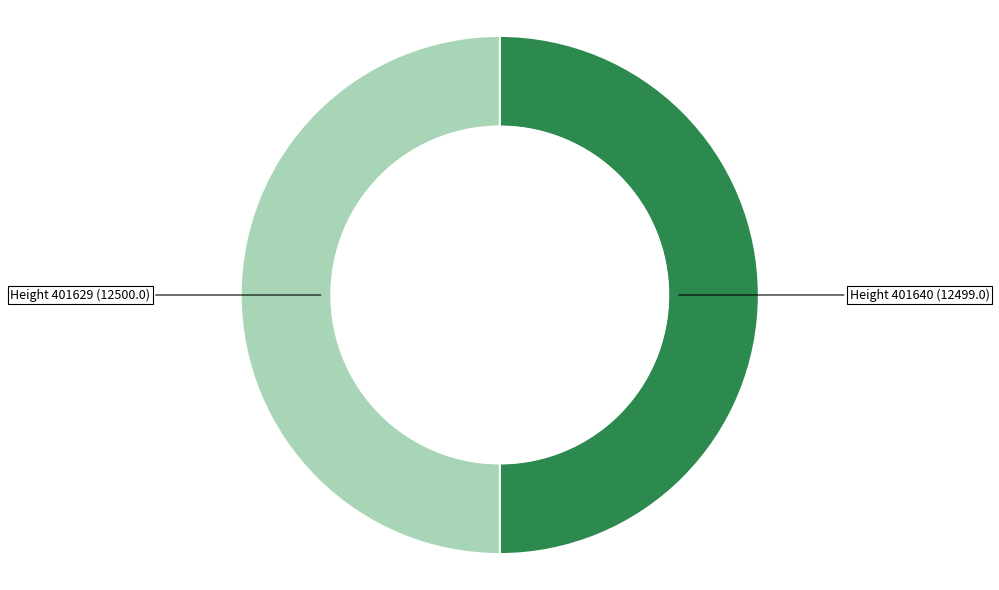

Count the number of slices in the pie.

2